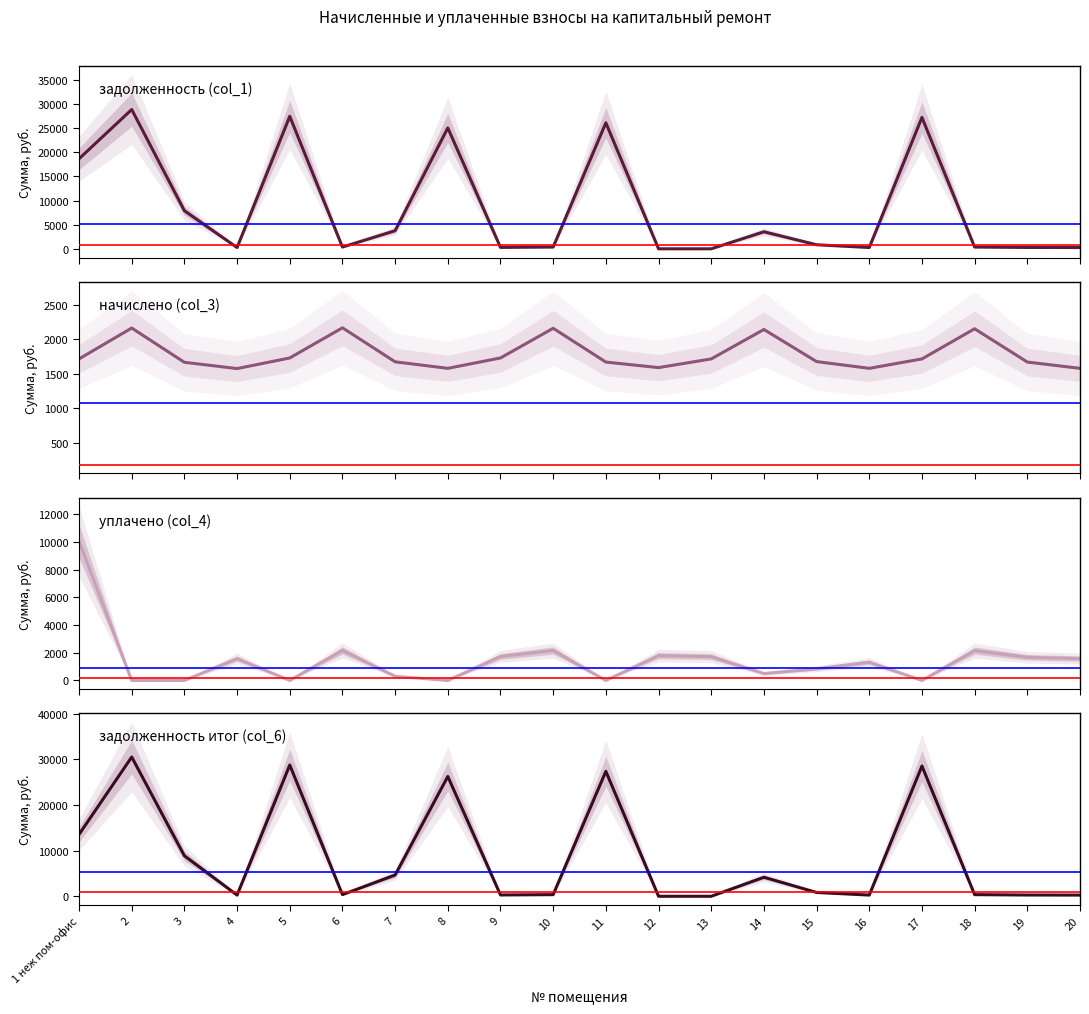

What is the difference between the second highest and minimum values in the задолженность (col_1) series?

27428.7